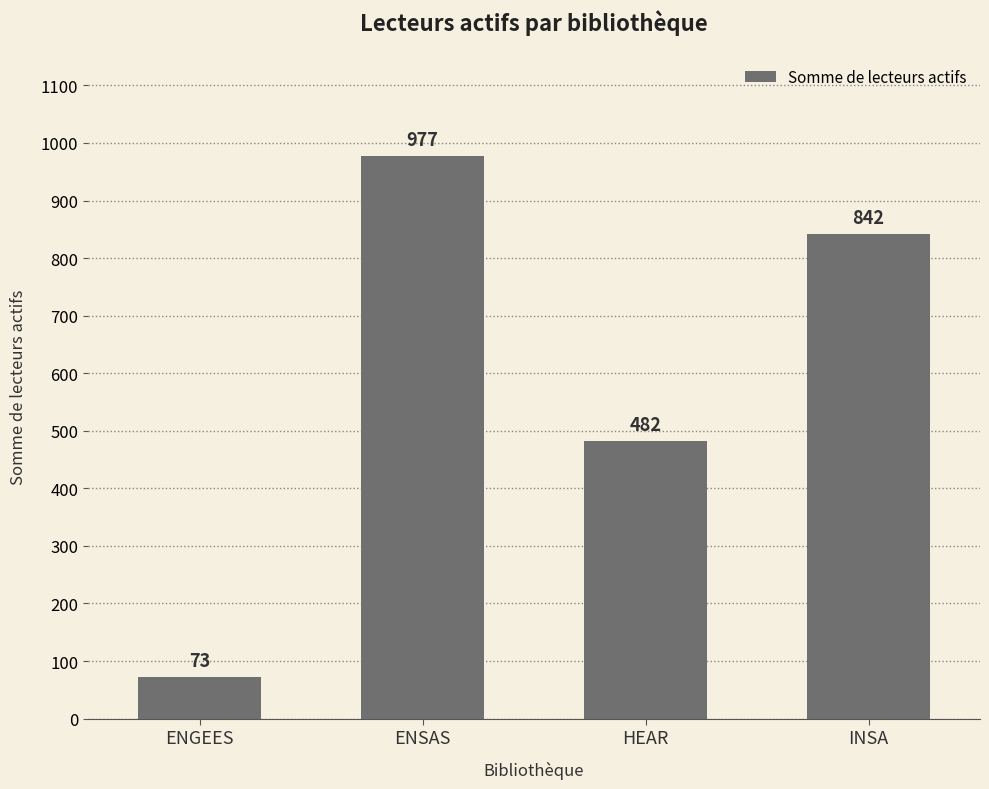

Reading left to right, transcribe all the data shown in this chart.

73	977	482	842